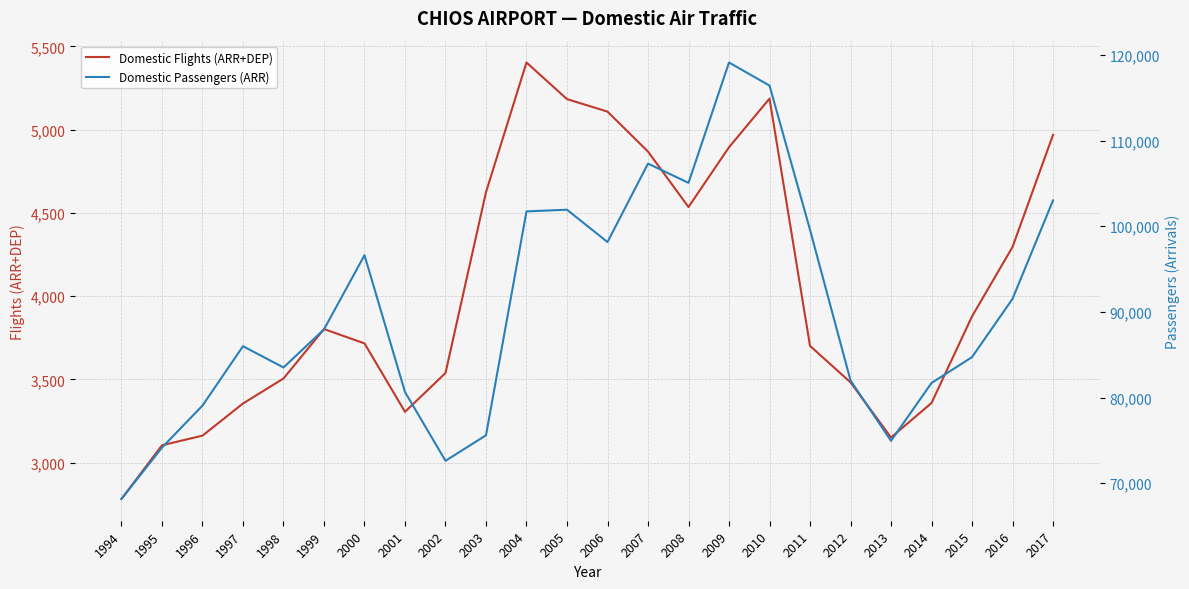

What is the difference between the highest and lowest values at 2008?

100533